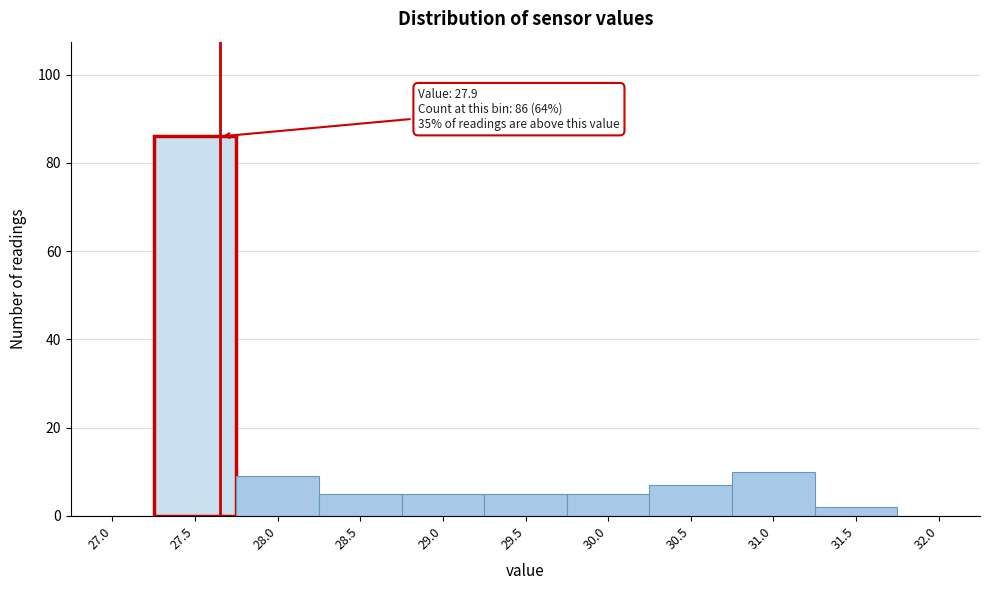

Reading left to right, what are all the values shown in this chart?

27.0=0	27.5=86	28.0=9	28.5=5	29.0=5	29.5=5	30.0=5	30.5=7	31.0=10	31.5=2	32.0=0